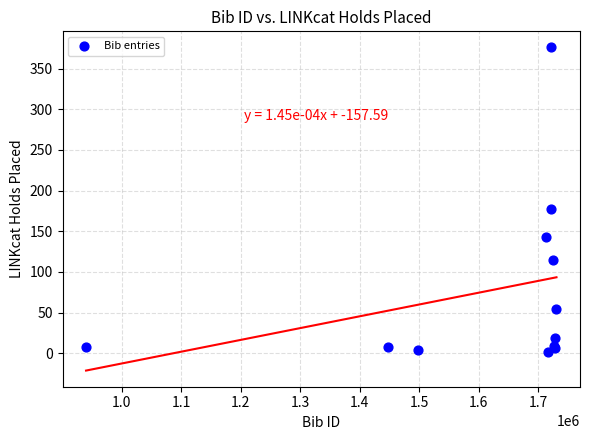

What Y value in the scatter plot is closest to 189?

177